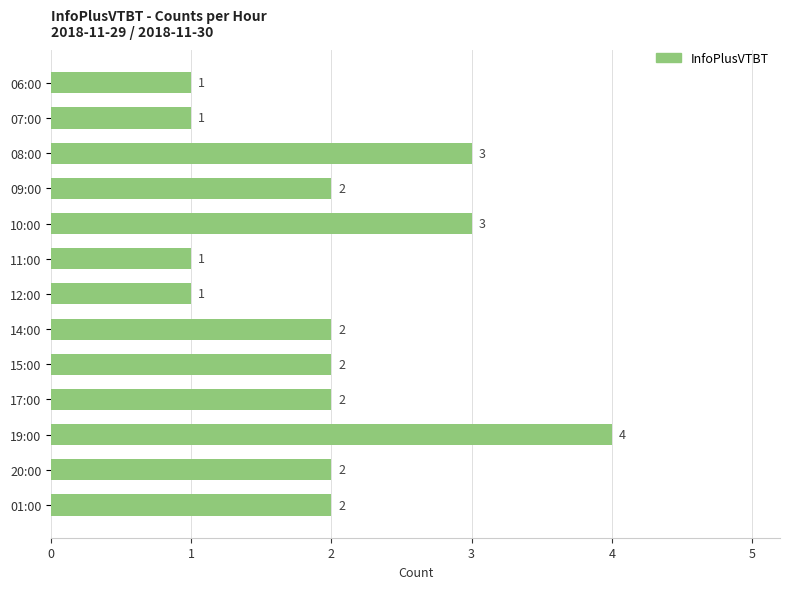

Count the values in the range 1 to 2.

10